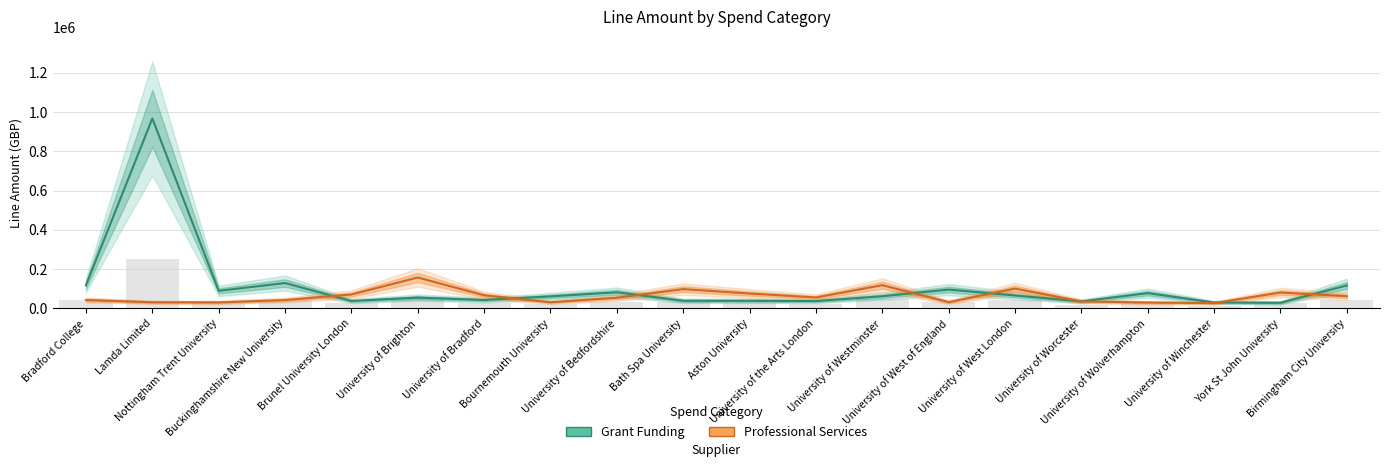

What is the total value across all series at University of Worcester?

69596.0